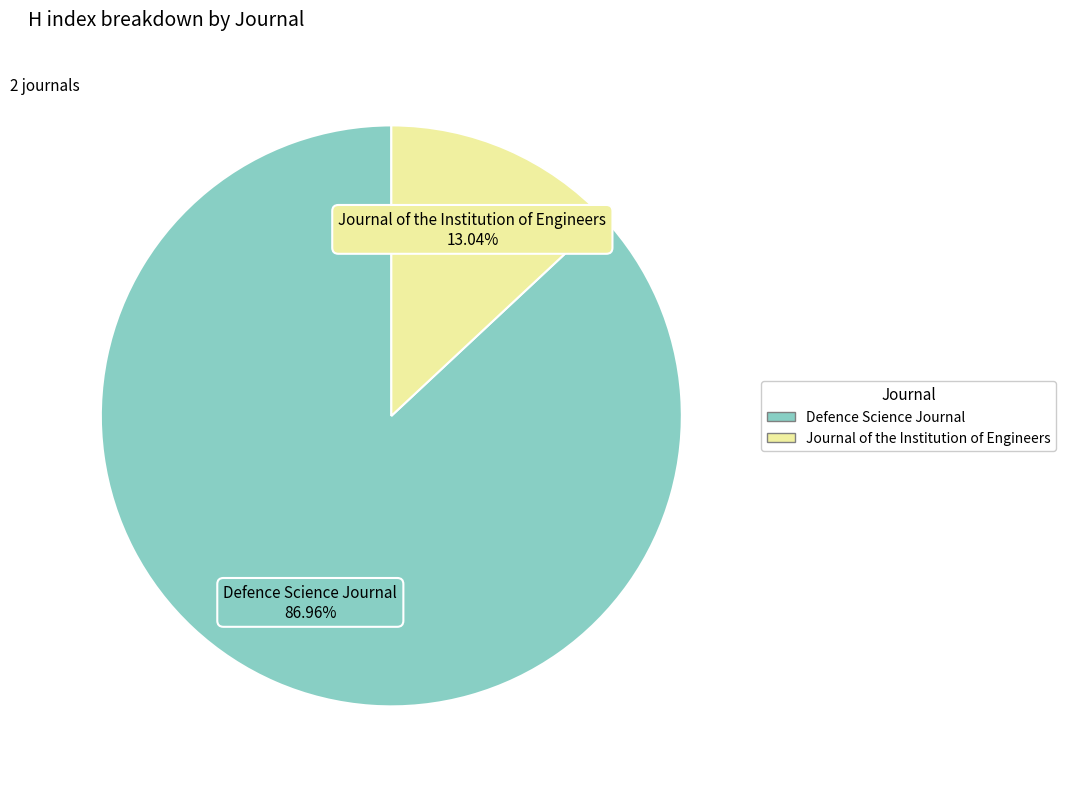

Is there a majority slice in this chart?

Yes